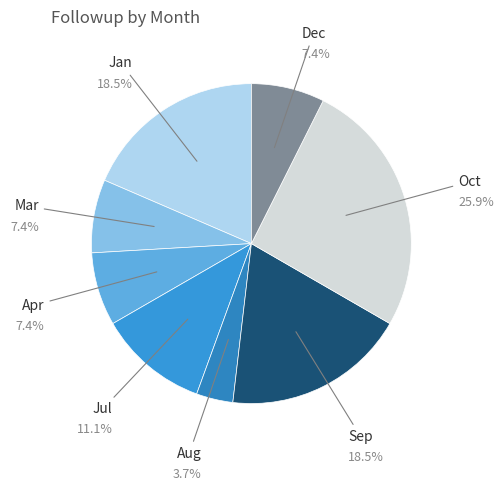

Is it true that Jan is 25% of the pie?

False